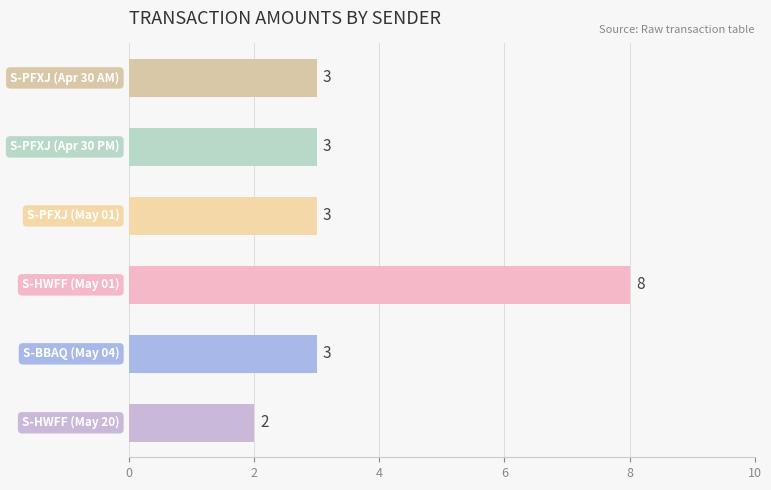

How many values are between 3 and 4?

4